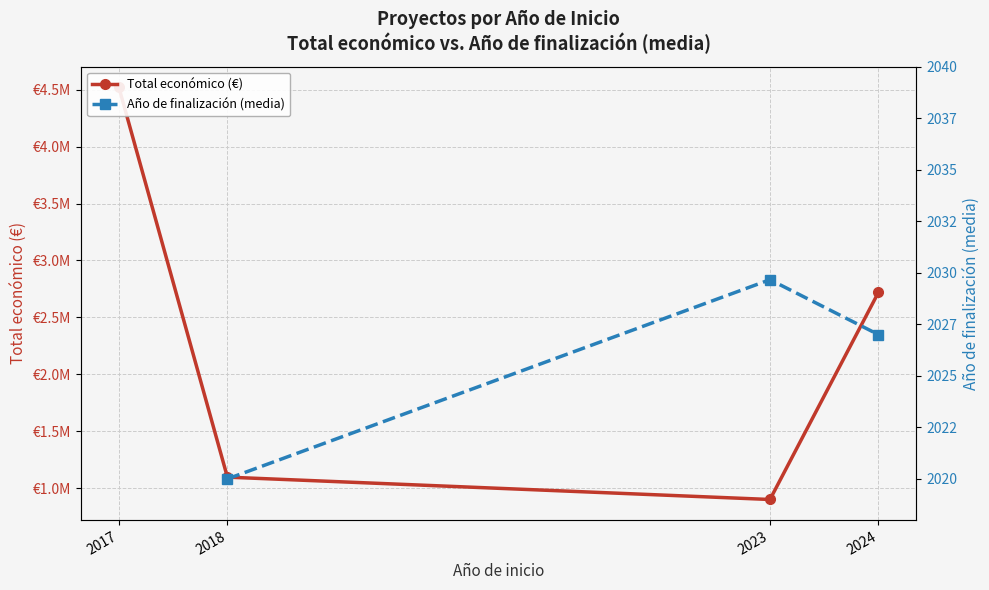

How many series are shown in this chart?

2